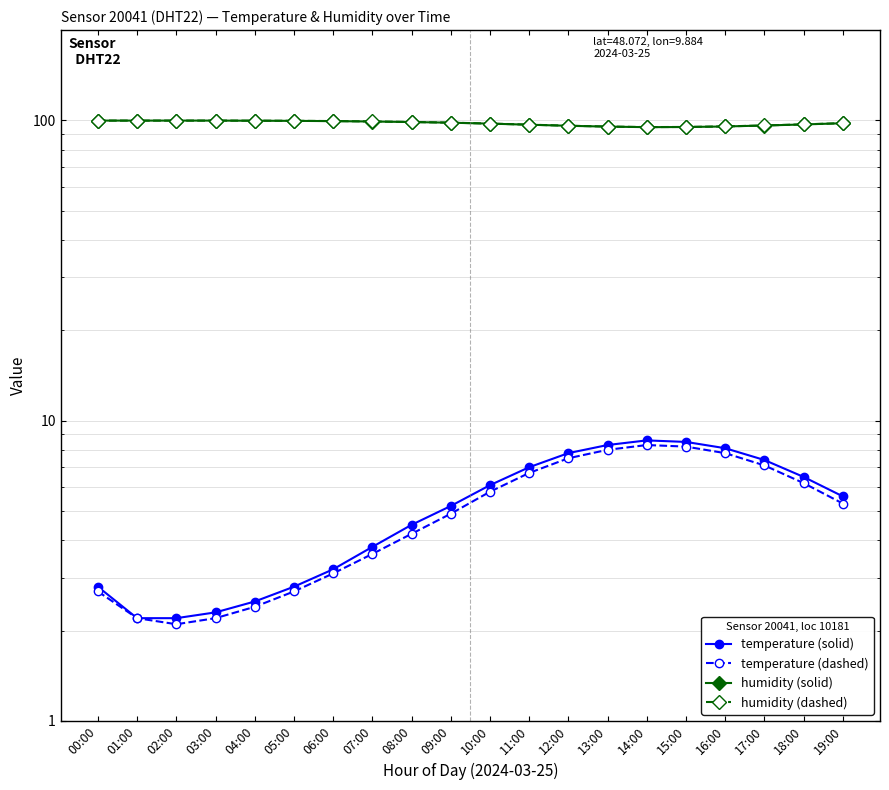

Rank the series by their maximum value, from highest to lowest.

humidity (solid), humidity (dashed), temperature (solid), temperature (dashed)